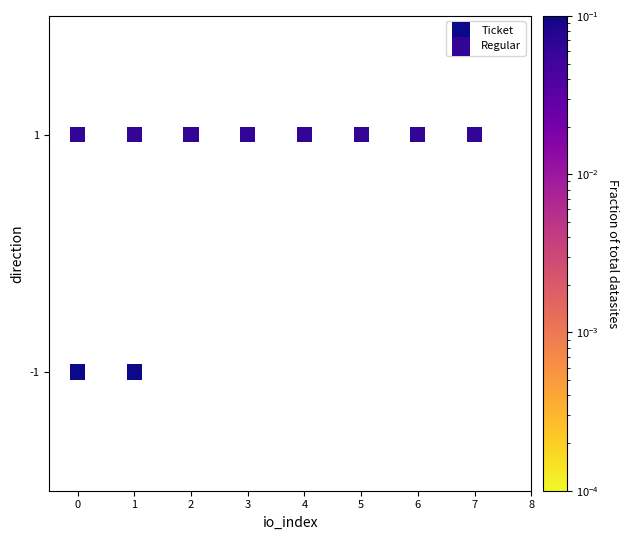

Which series reaches the maximum Y coordinate?

Regular